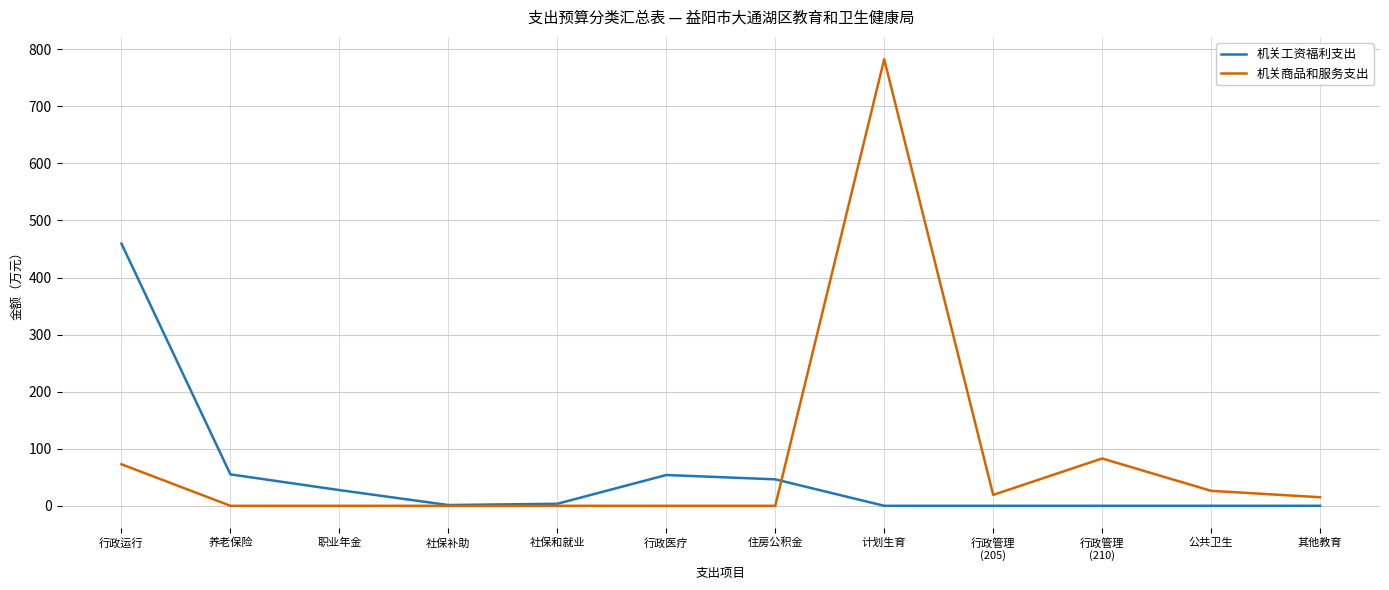

List the series in order of their peak value, highest first.

机关商品和服务支出, 机关工资福利支出